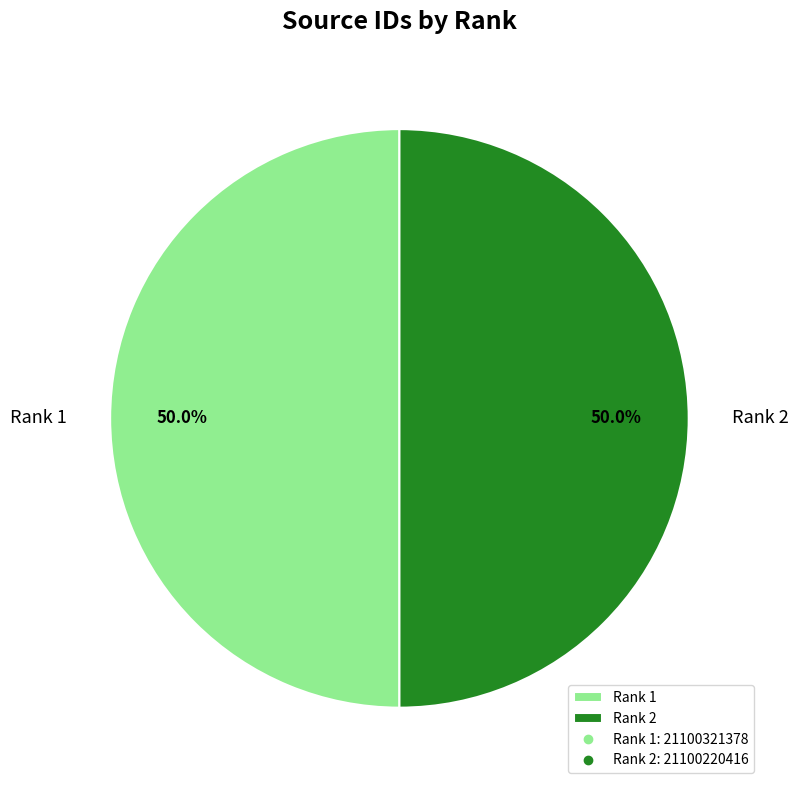

To the nearest percent, what percentage of the pie is Rank 2?

50%